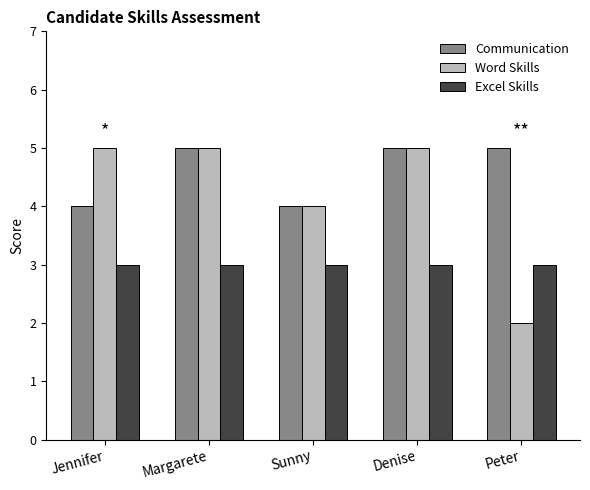

Count the number of data series in this chart.

3